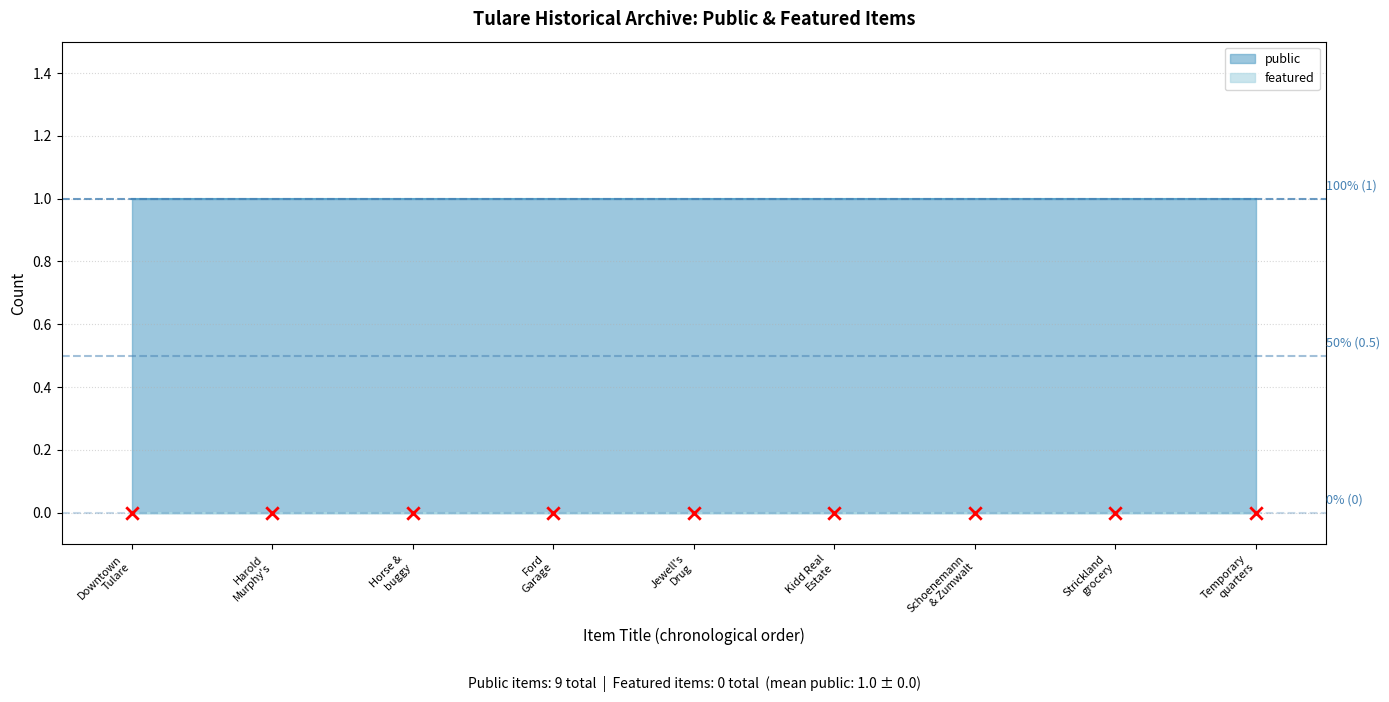

Which series has the largest total across all categories?

public